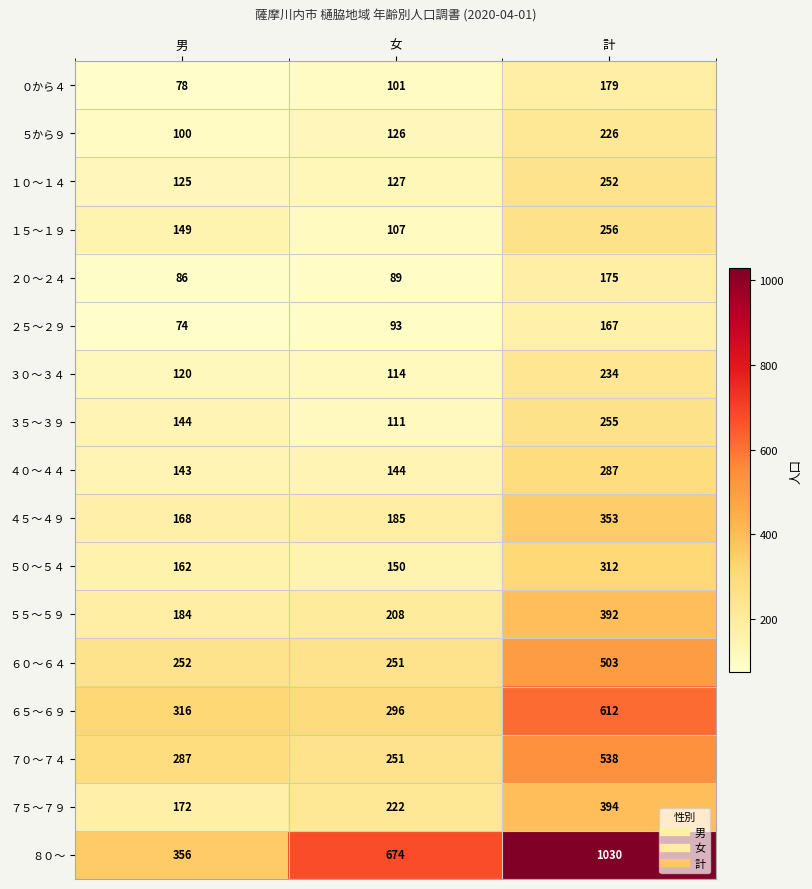

At 計, list the series in order from smallest to largest.

２５～２９, ２０～２４, ０から４, ５から９, ３０～３４, １０～１４, ３５～３９, １５～１９, ４０～４４, ５０～５４, ４５～４９, ５５～５９, ７５～７９, ６０～６４, ７０～７４, ６５～６９, ８０～